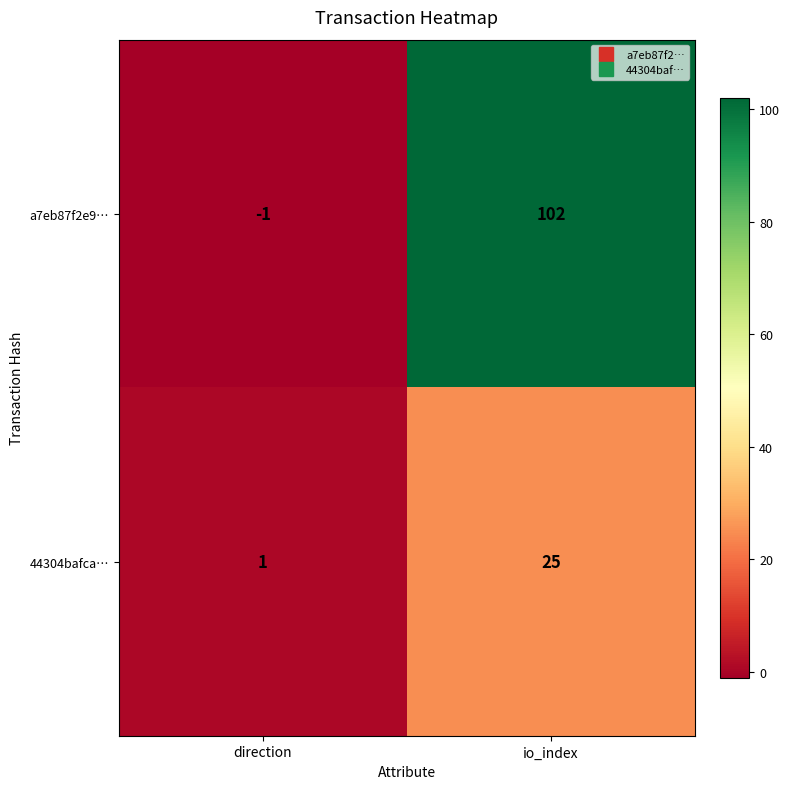

Which category has the highest value in the a7eb87f2e9… series?

io_index